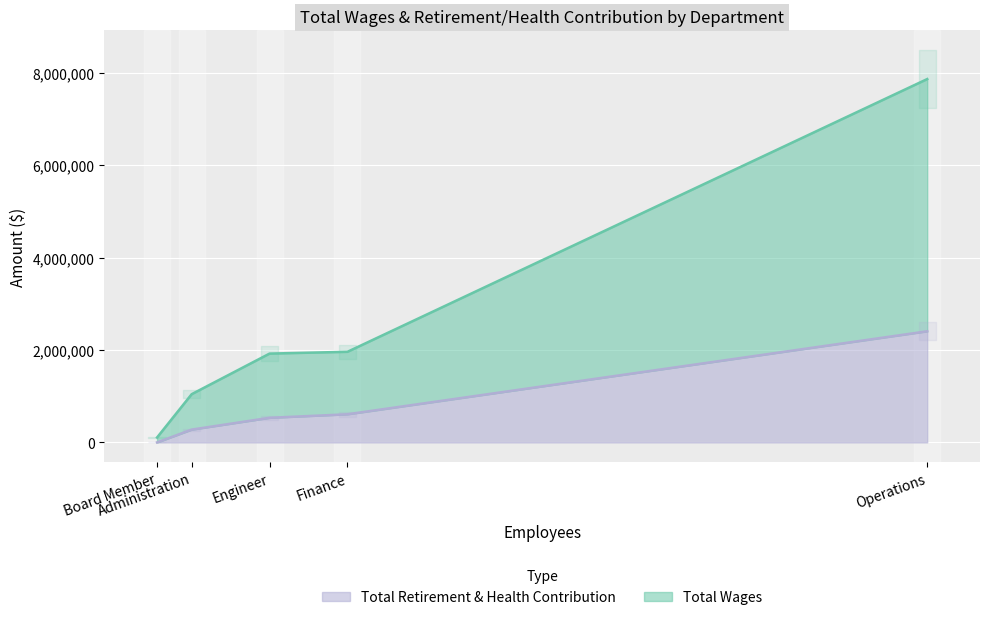

Rank the categories by Total Wages value from highest to lowest.

Operations, Finance, Engineer, Administration, Board Member